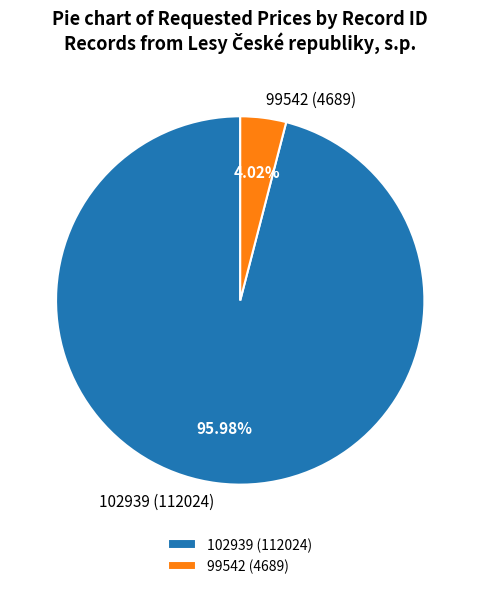

What is the largest slice in the pie chart?

102939